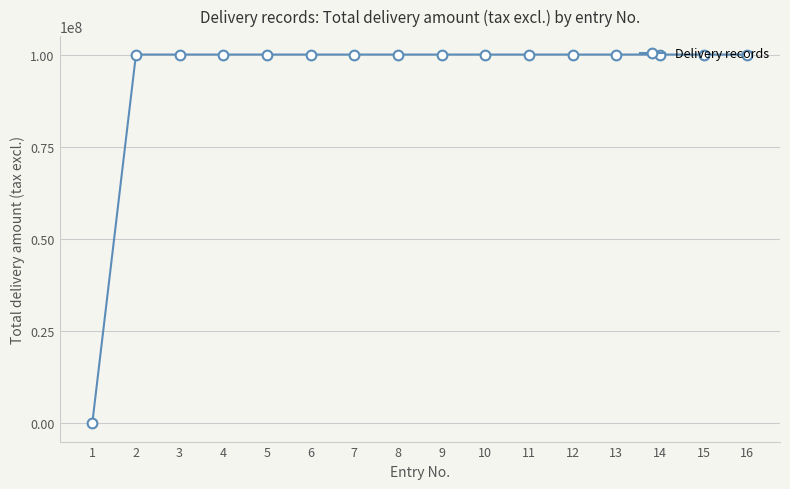

Approximately how many times larger is the value at 3 compared to 11?

1.0